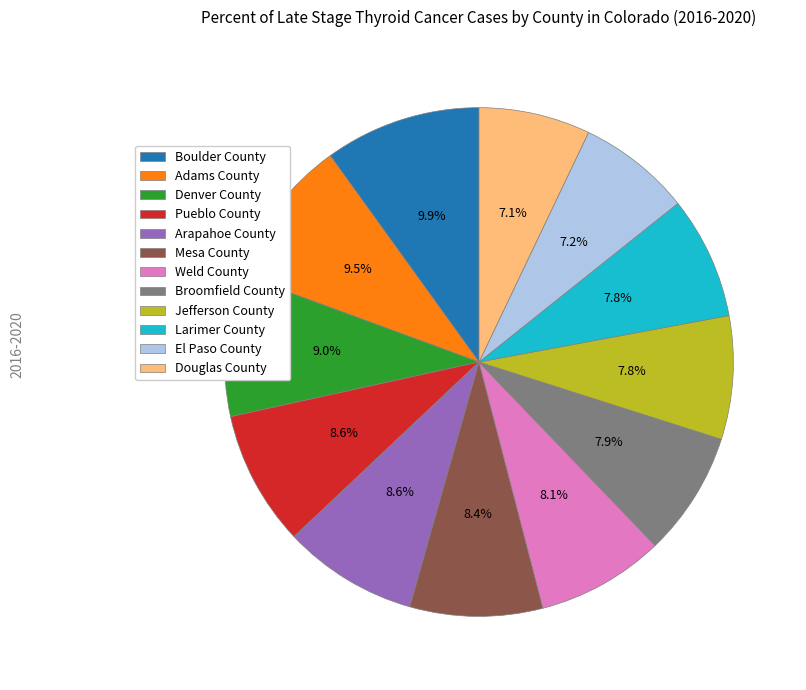

Which has a higher value, Douglas County or Weld County?

Weld County